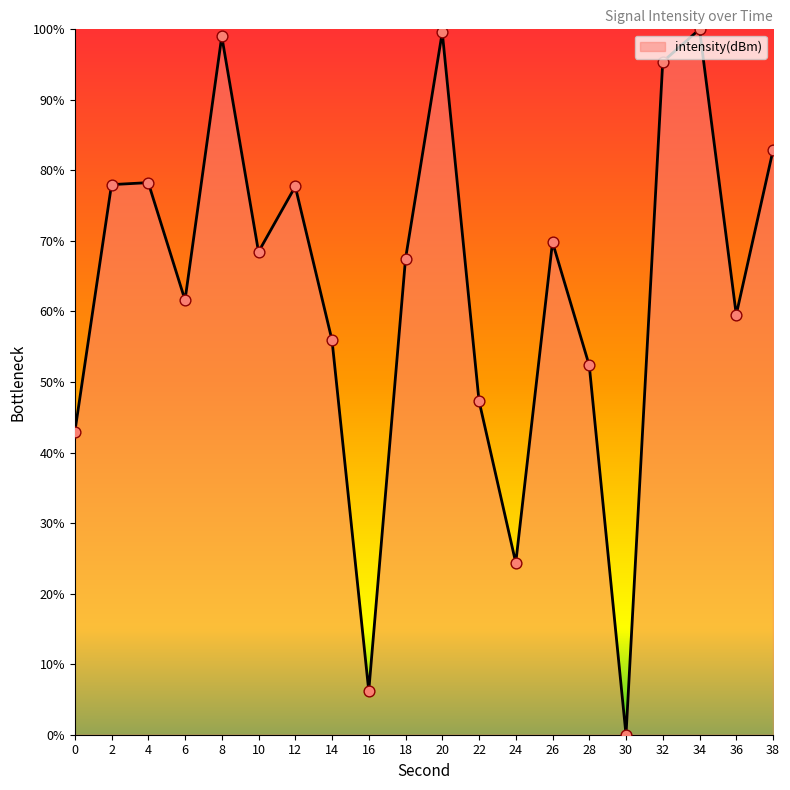

Which has a higher value, 16 or 2?

2